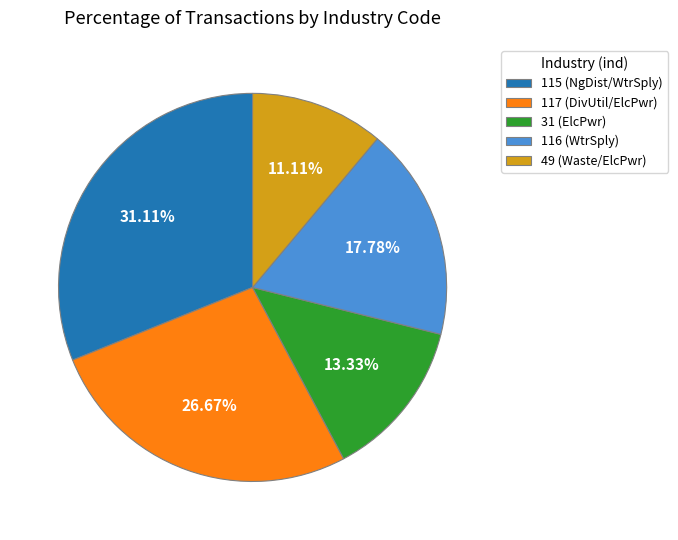

Is there any slice that represents more than half of the pie?

No